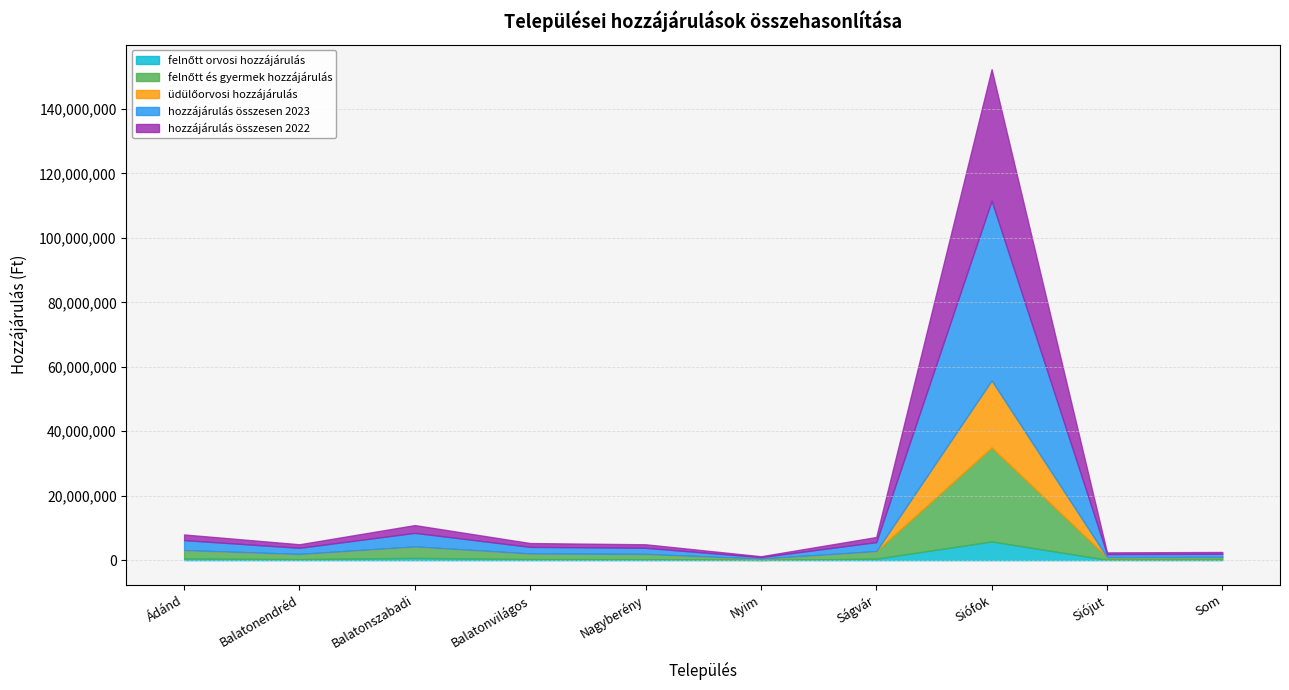

In felnőtt orvosi hozzájárulás, how many points are lower than both neighbors (excluding endpoints)?

3